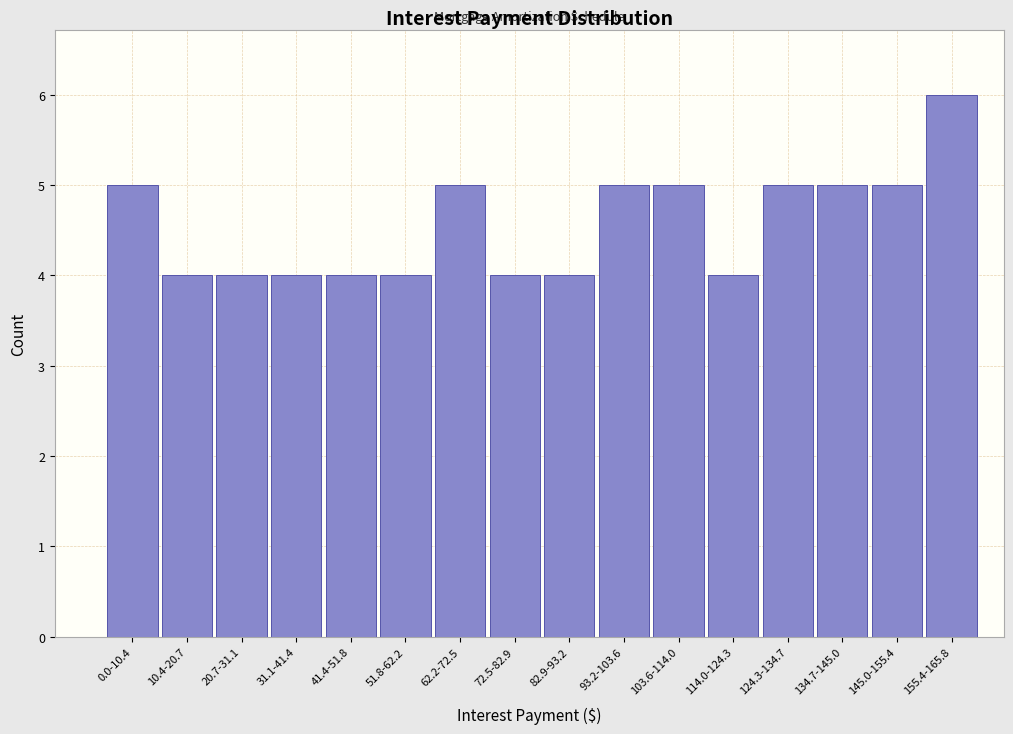

Reading left to right, transcribe all the data shown in this chart.

5	4	4	4	4	4	5	4	4	5	5	4	5	5	5	6